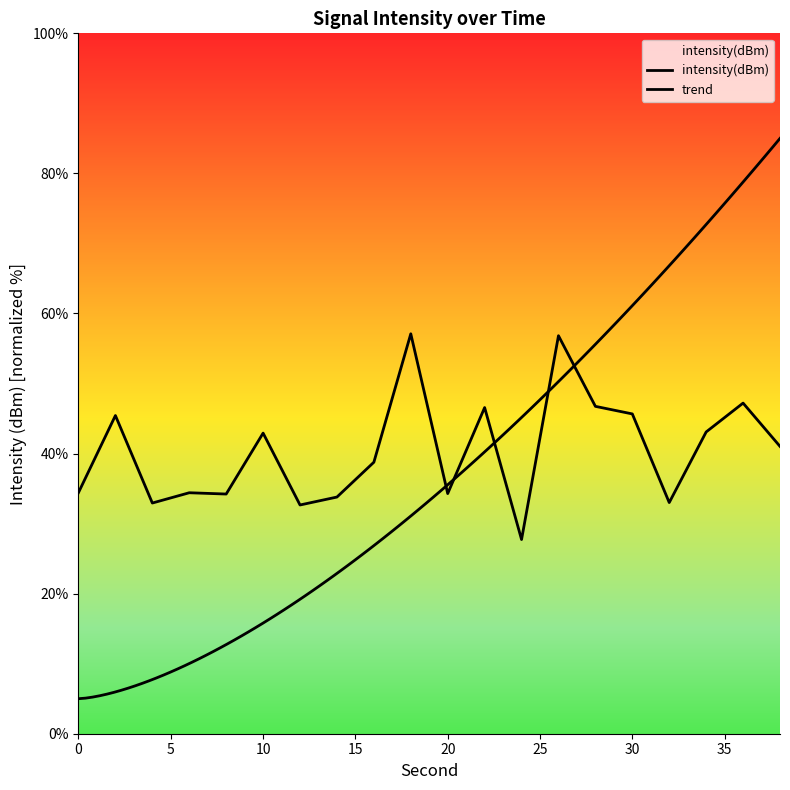

Does the chart display data point markers on the line(s)?

No